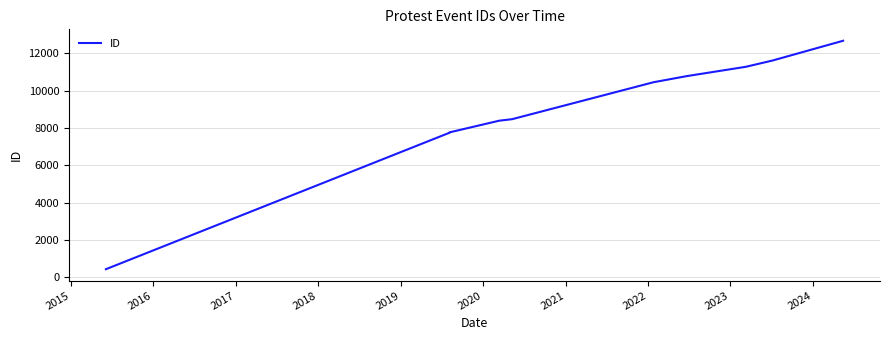

Count the number of categories in the chart.

10